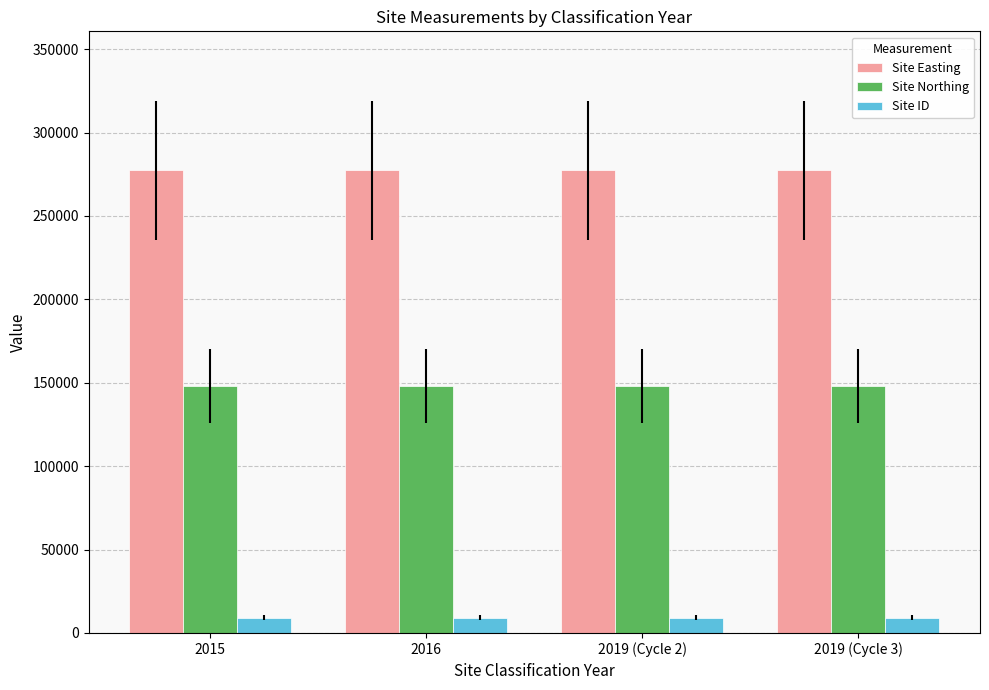

Does the chart contain any negative values?

No